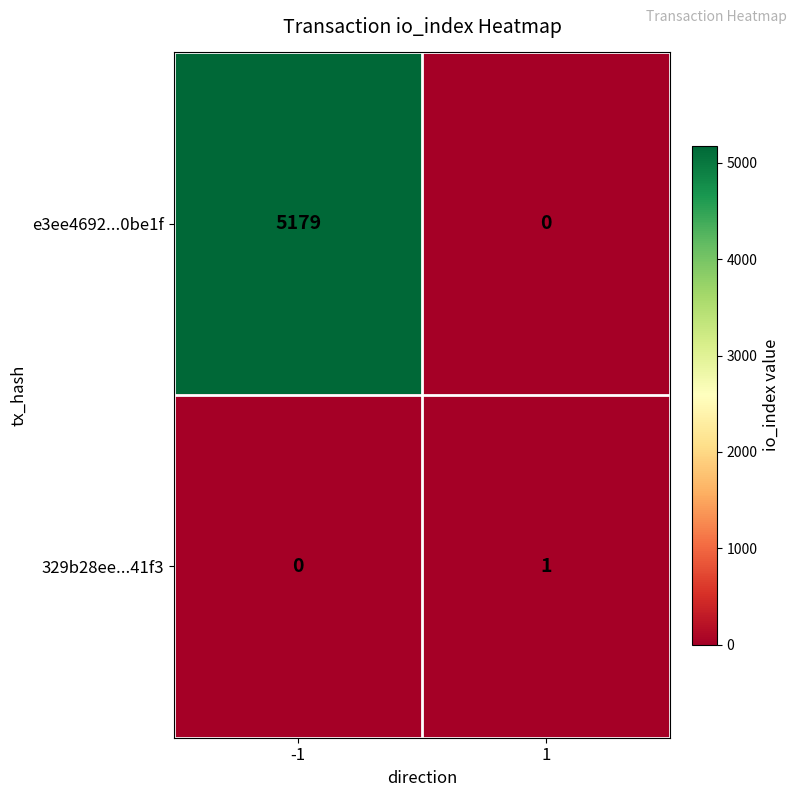

Rank the series by their average value, from lowest to highest.

329b28ee...41f3, e3ee4692...0be1f